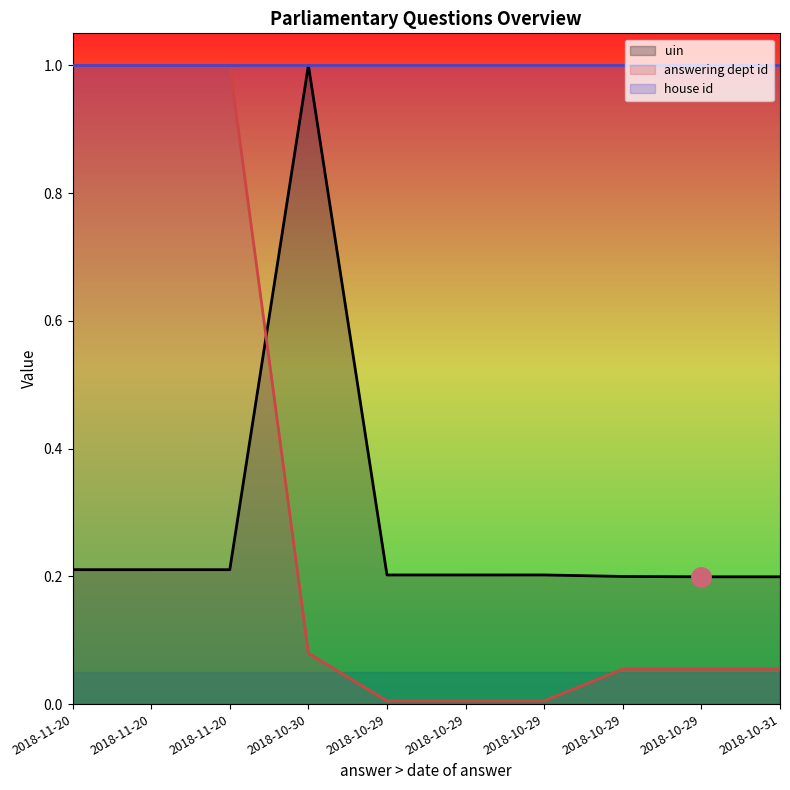

At how many categories does at least one series exceed 0?

10